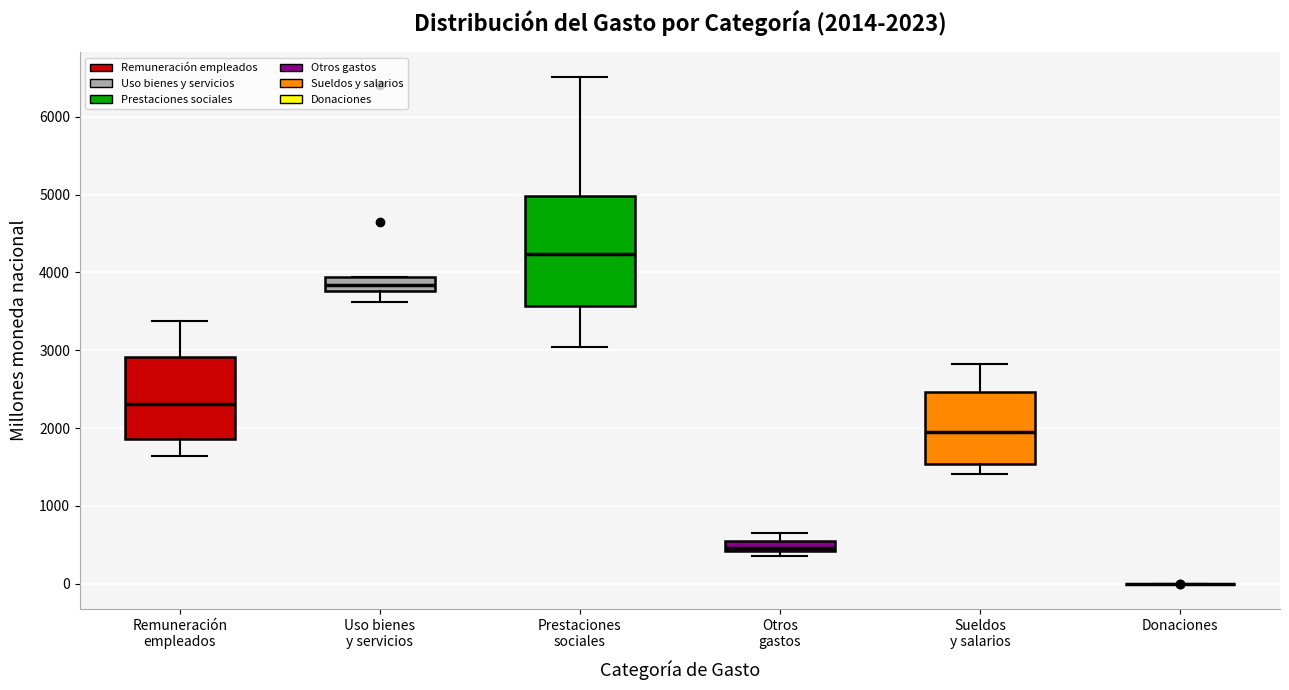

Comparing the boxes themselves (not the whiskers), which one is the tallest?

Prestaciones sociales